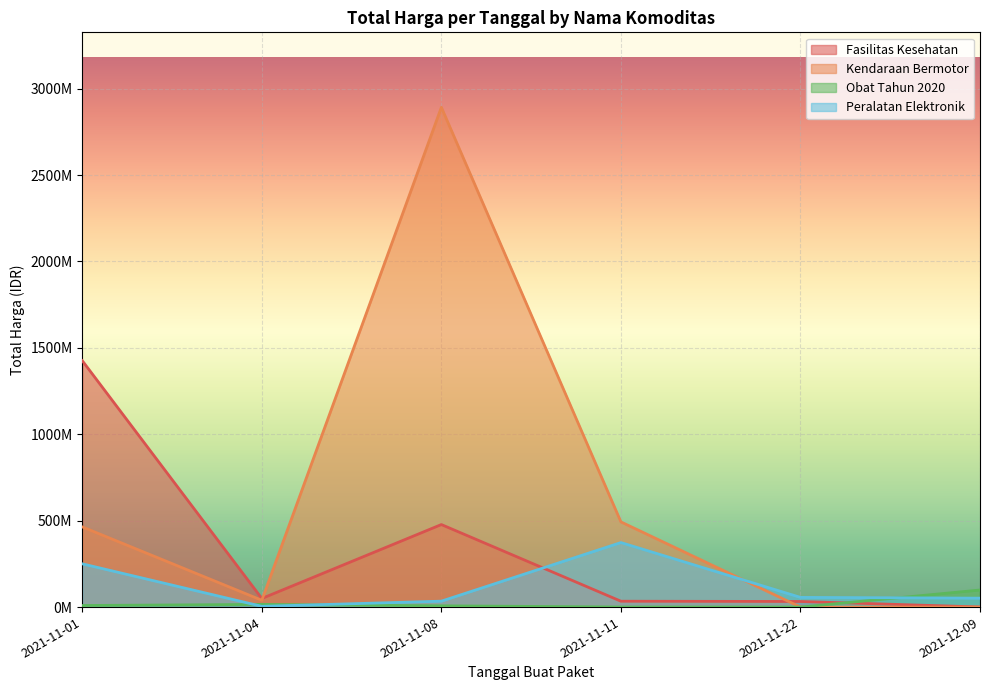

The value of Kendaraan Bermotor at 2021-11-22 is -939398469. True or false?

False